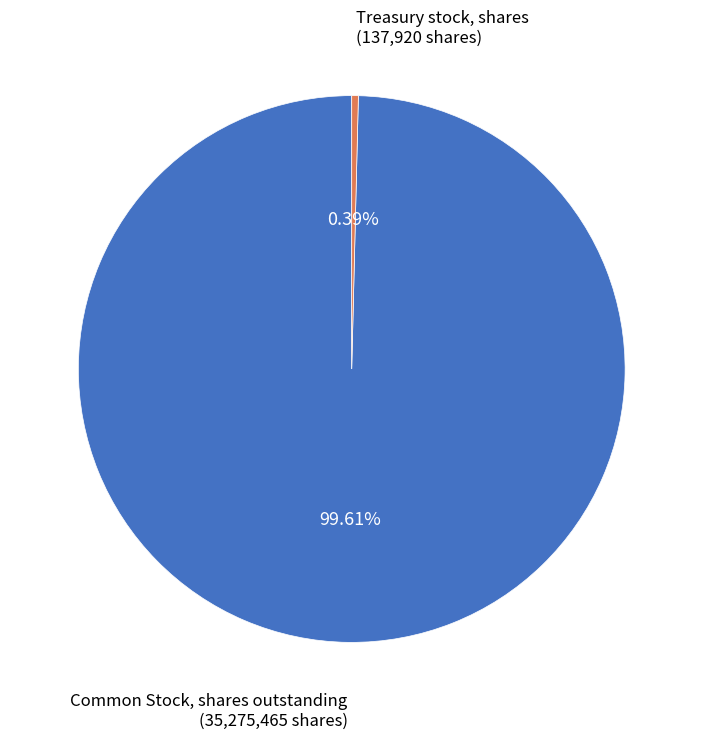

What is the ratio of the value at Common Stock, shares outstanding to the value at Treasury stock, shares?

255.8